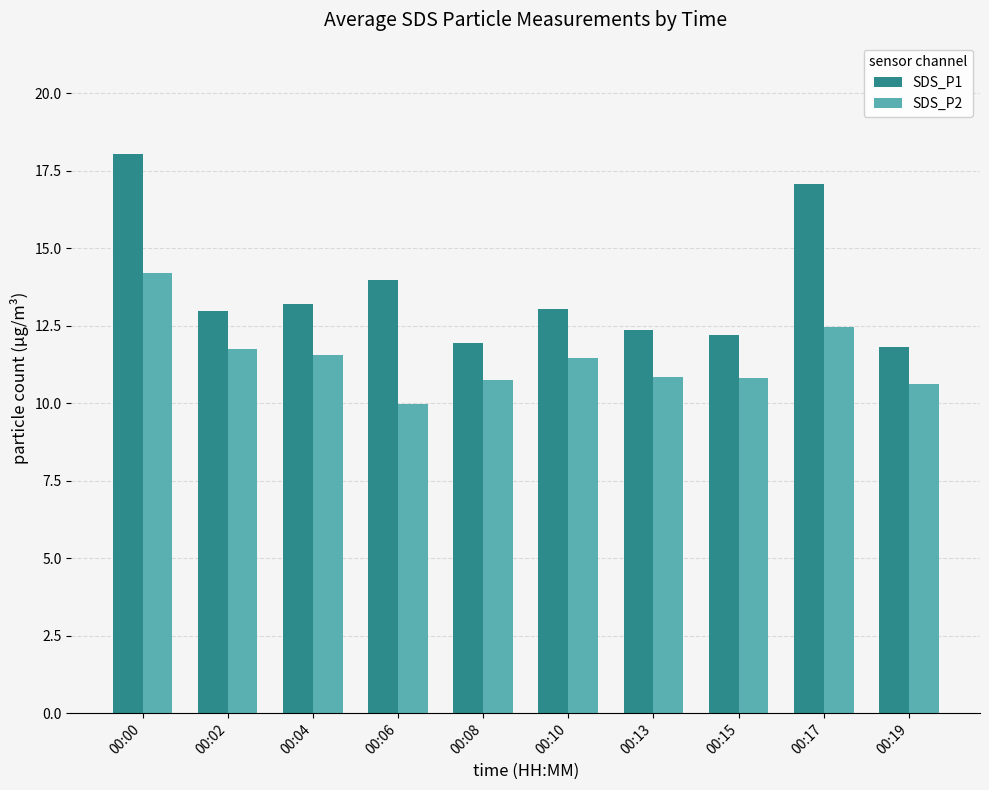

Does the chart contain any negative values?

No